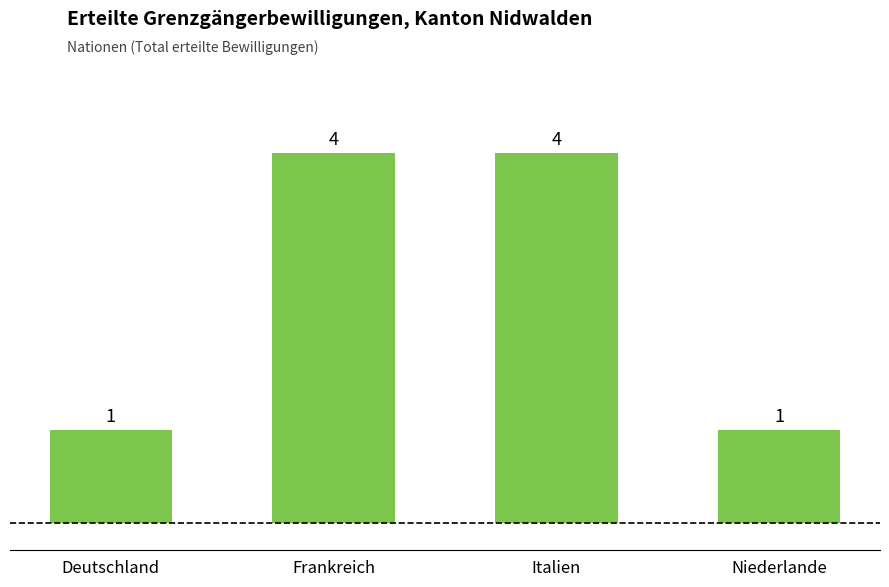

What is the minimum value shown in the chart?

1